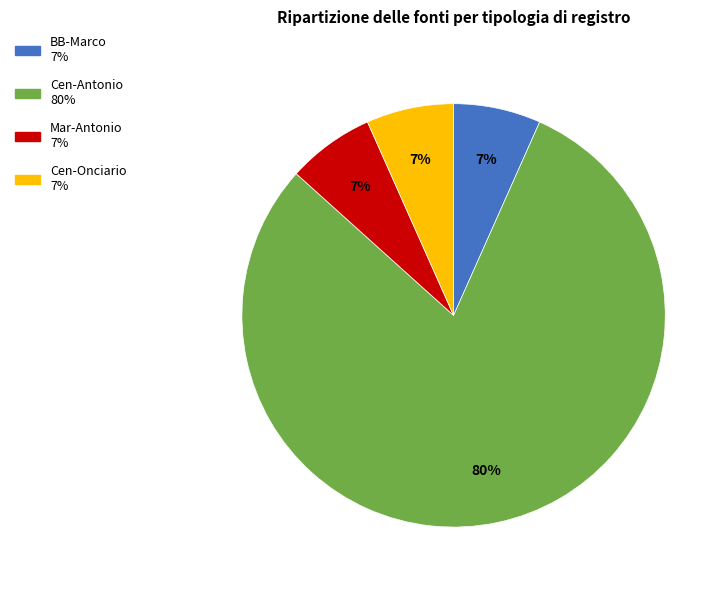

Is it true that Mar-Antonio is 12% of the pie?

False